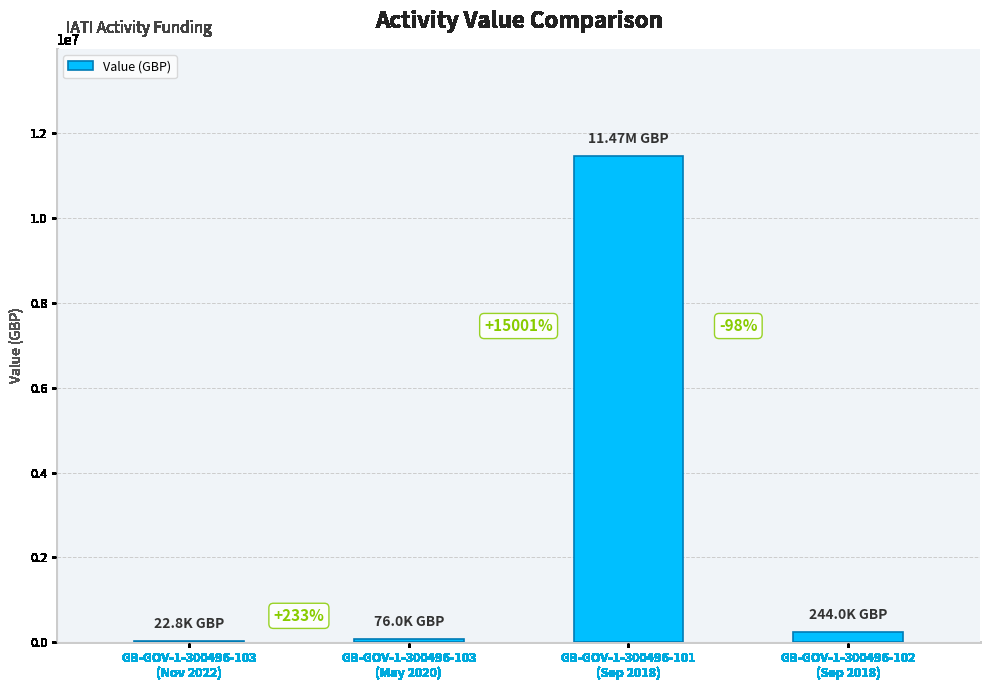

Are the bars horizontal?

No